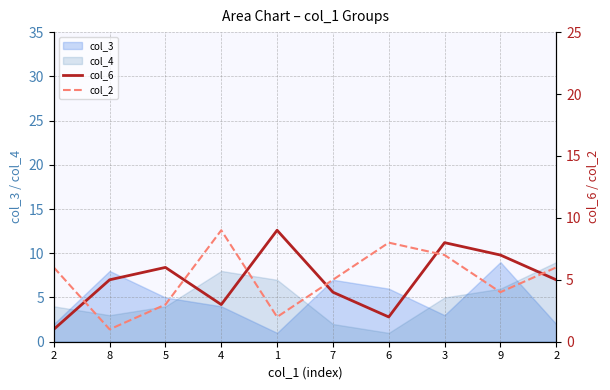

Which category has the lowest value across all series?

2